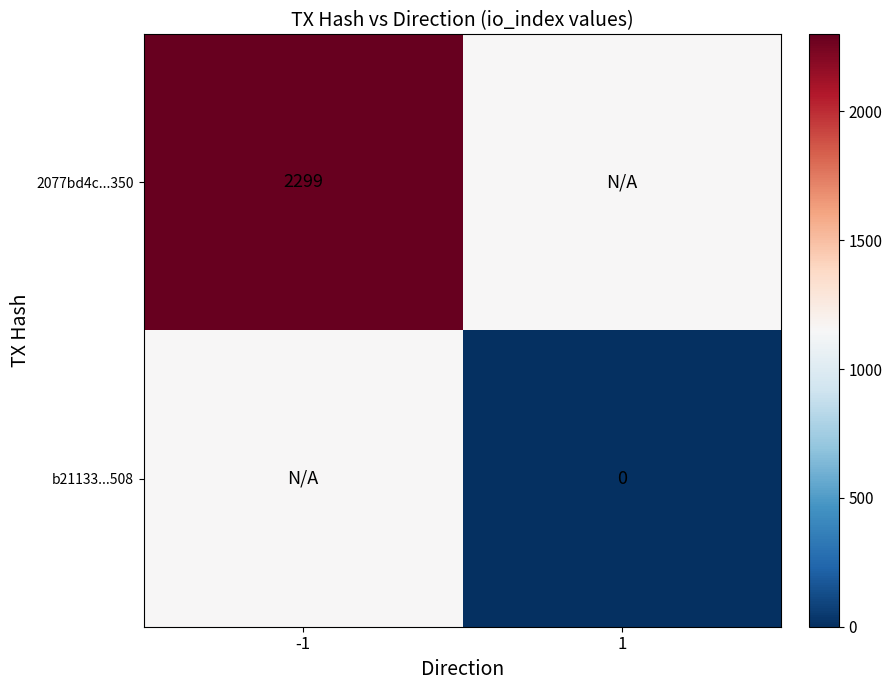

At how many categories does at least one series exceed 797?

2